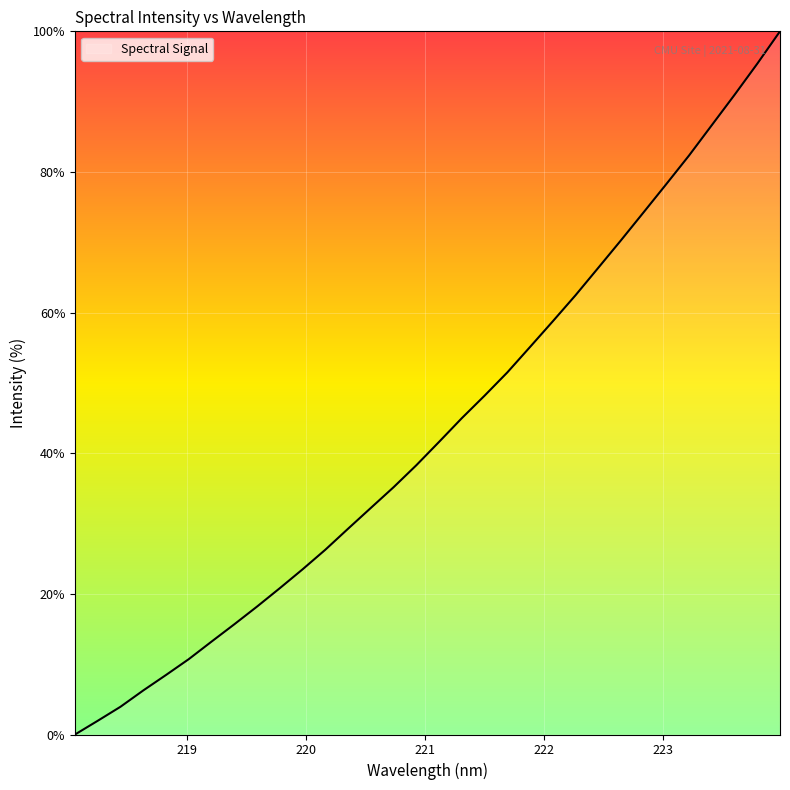

What is the maximum value shown in the chart?

100.0